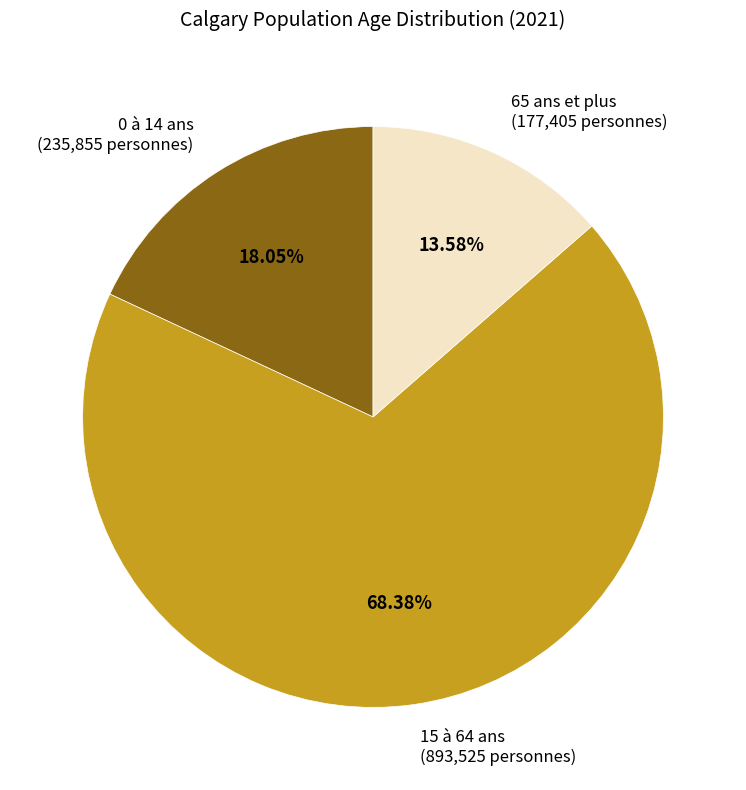

What percentage is the 15 à 64 ans slice, to the nearest percent?

68%